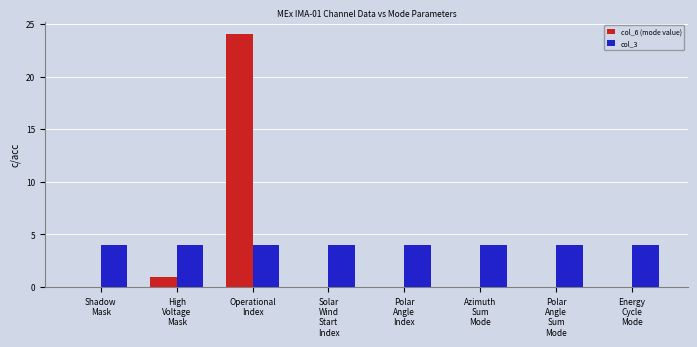

Is it true that col_3 equals 2 at Operational
Index?

False